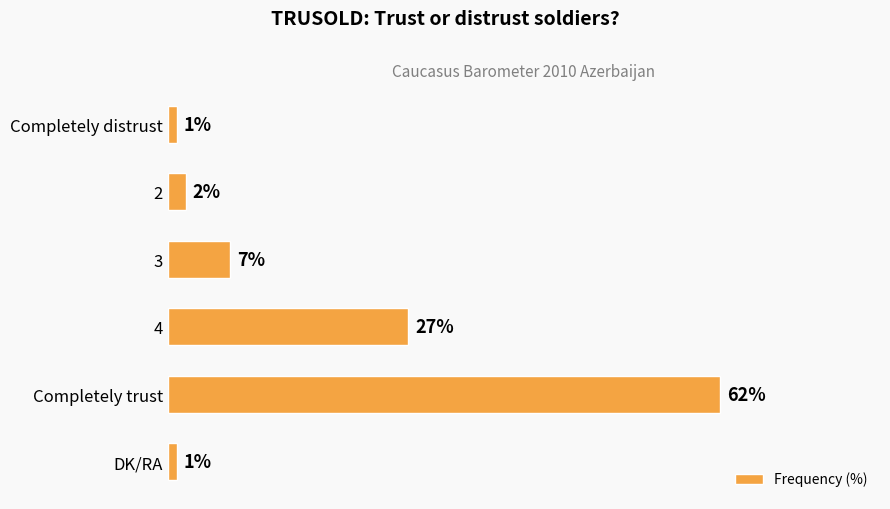

Which category has the highest value across all series?

Completely trust